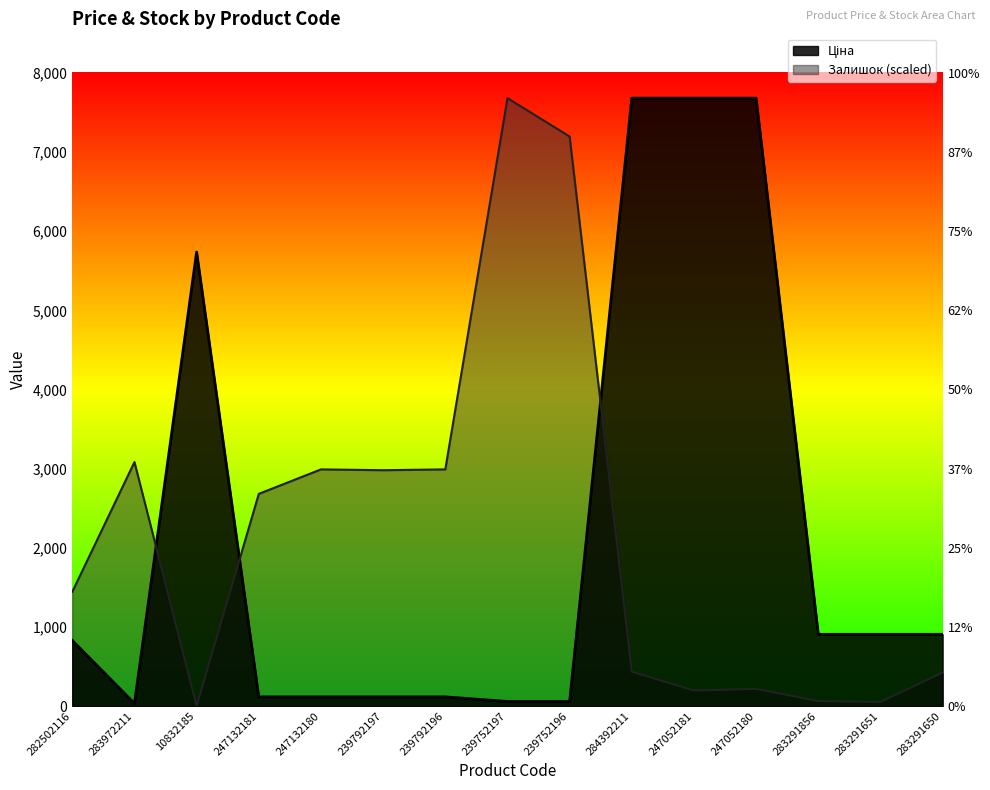

Reading right to left, extract all data points from this chart.

Ціна: 283291650=905.9	283291651=905.9	283291856=905.9	247052180=7680.9	247052181=7680.9	284392211=7680.9	239752196=57.7	239752197=57.7	239792196=115.4	239792197=115.4	247132180=115.4	247132181=115.4	10832185=5736.9	283972211=32.0	282502116=827.6
Залишок: 283291650=422.7	283291651=51.5	283291856=61.9	247052180=216.5	247052181=195.9	284392211=433.0	239752196=7196.4	239752197=7680.9	239792196=2989.9	239792197=2979.6	247132180=2989.9	247132181=2680.6	10832185=0.0	283972211=3082.7	282502116=1443.4